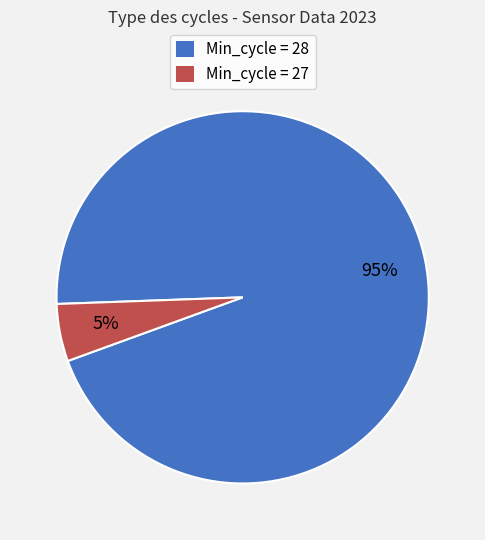

To the nearest percent, what is the average slice percentage?

50%